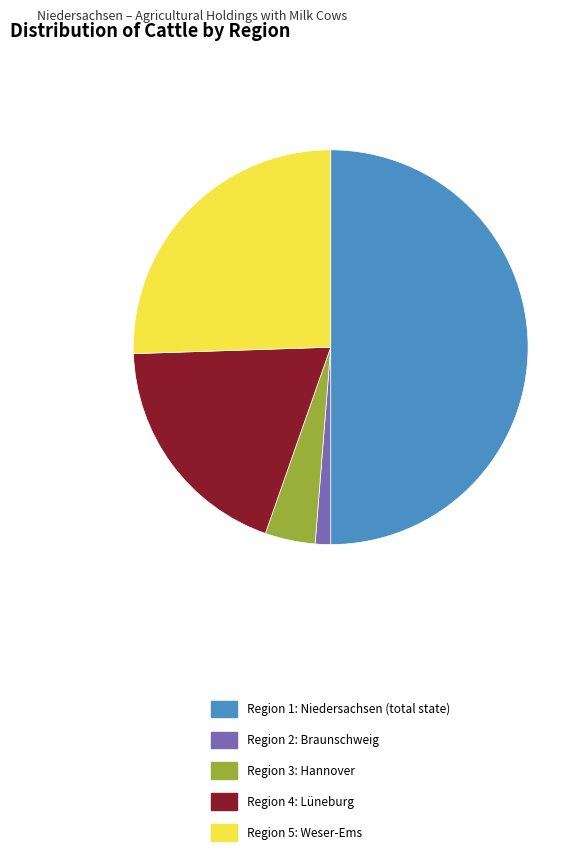

Does Region 3: Hannover account for over 50% of the chart?

No